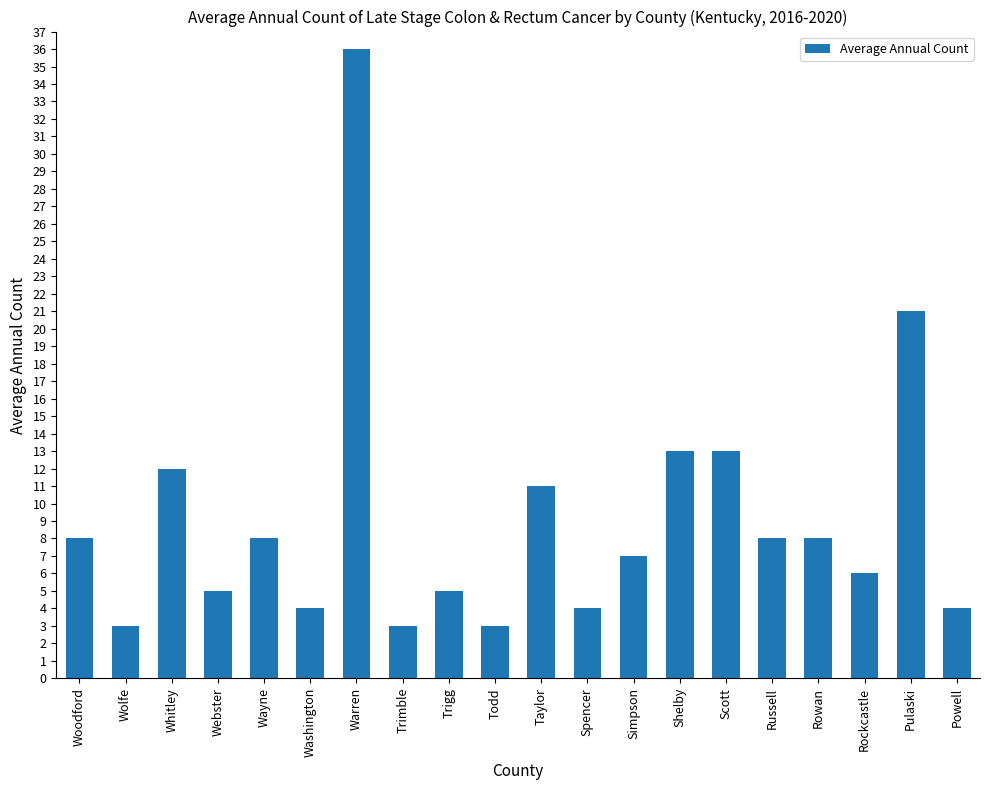

What is the ratio of the value at Scott to the value at Rowan?

1.6